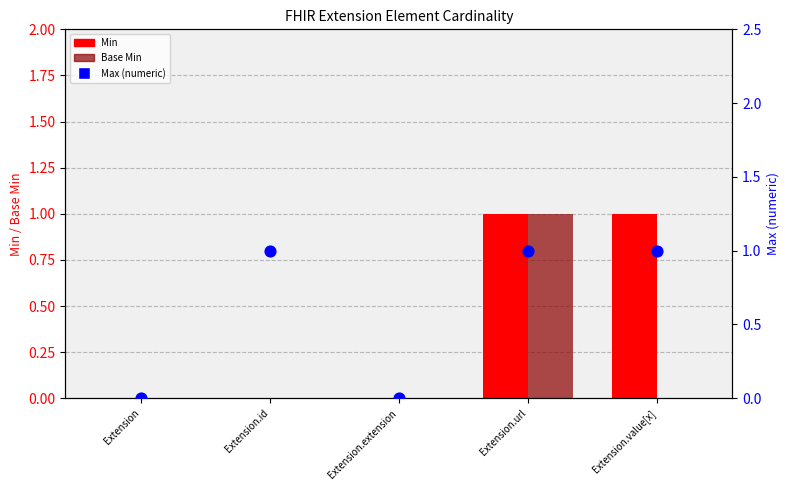

At how many categories does at least one series exceed 0?

3